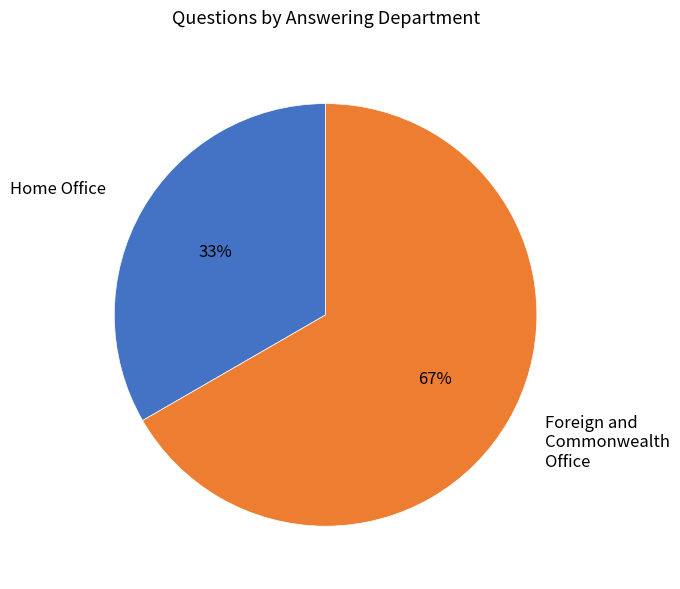

Does any single category account for the majority?

Yes